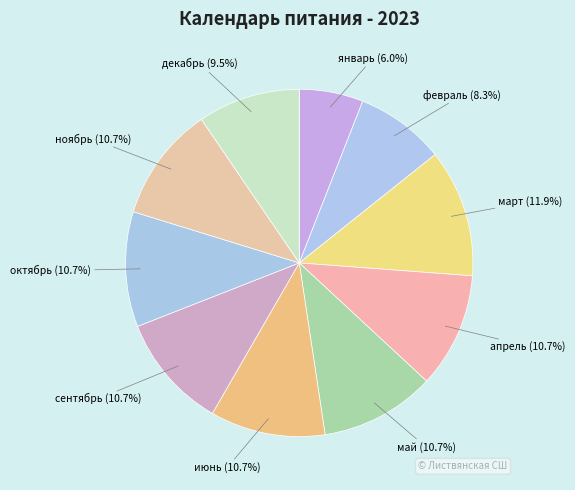

Does май represent more than half of the total?

No